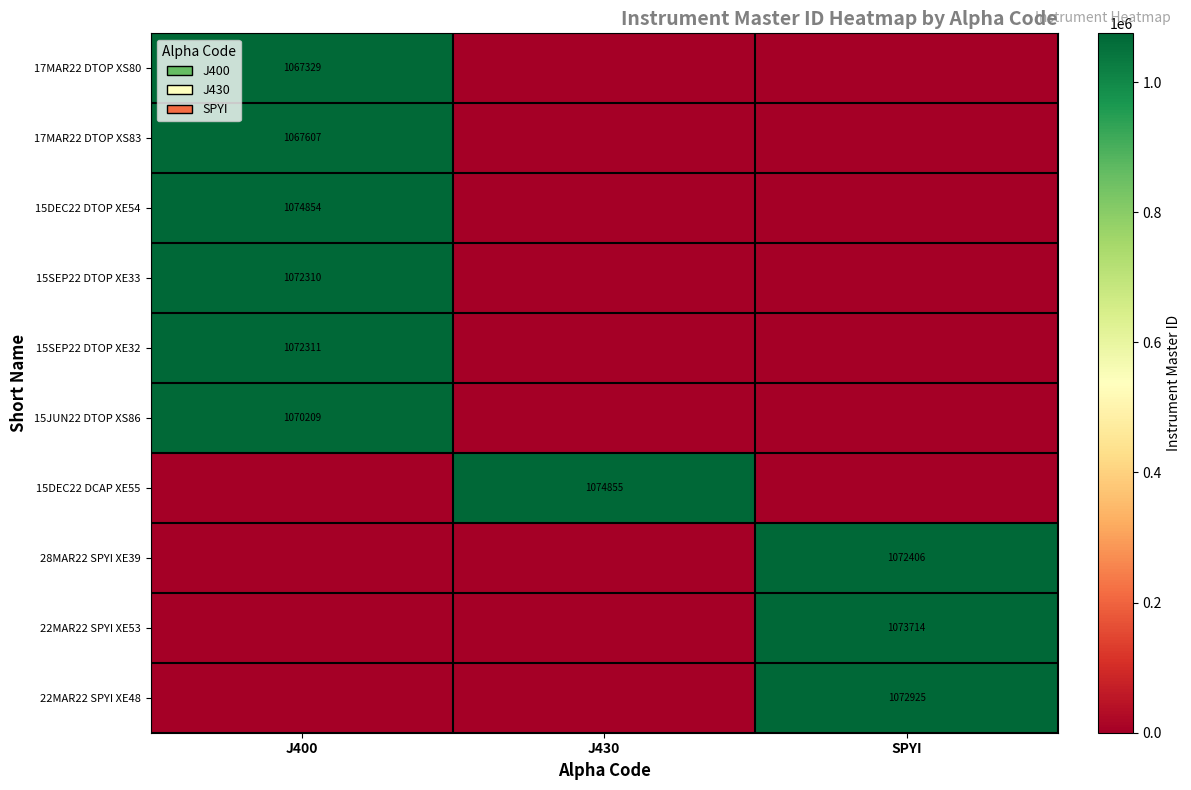

Which category has the highest value across all series?

J430